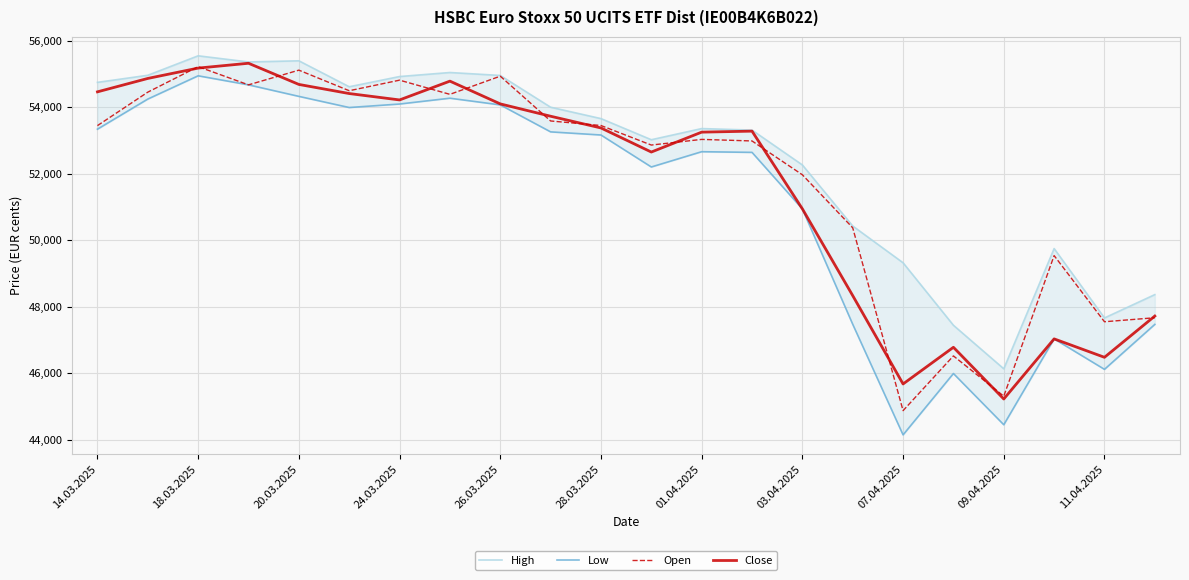

How many data points in Close are above 53372?

10